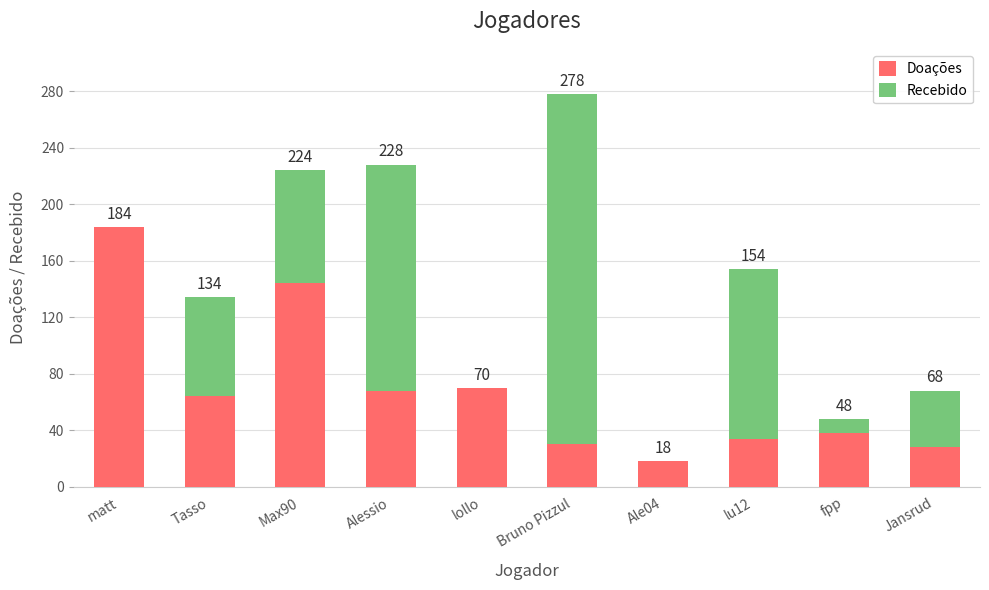

At which category is the sum across all series the highest?

Bruno Pizzul